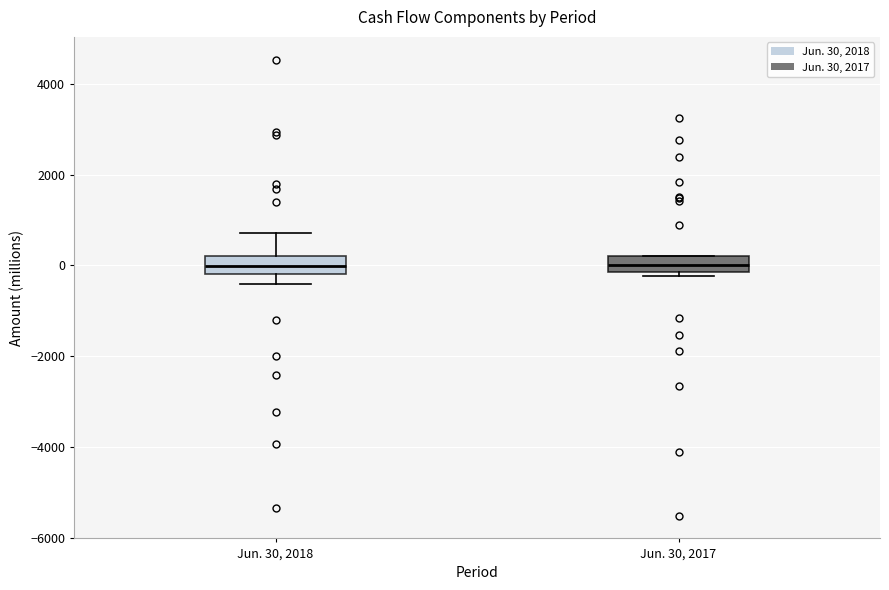

Where is the upper edge of the box for Jun. 30, 2018 on the y-axis? The values are not printed on the chart, so give them approximately, as read against the axis.

200